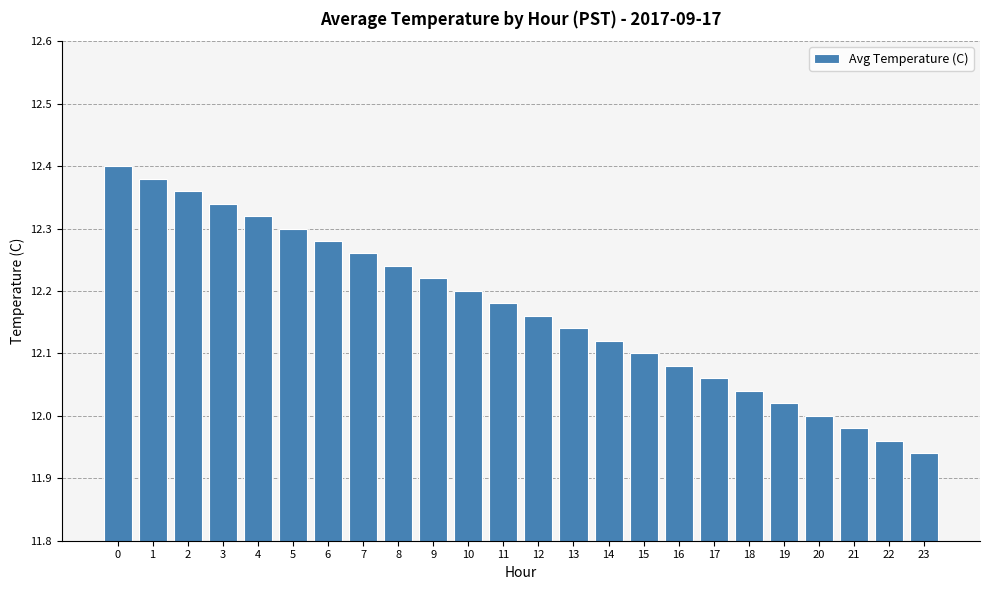

What is the sum of the values at 8 and 7?

24.5